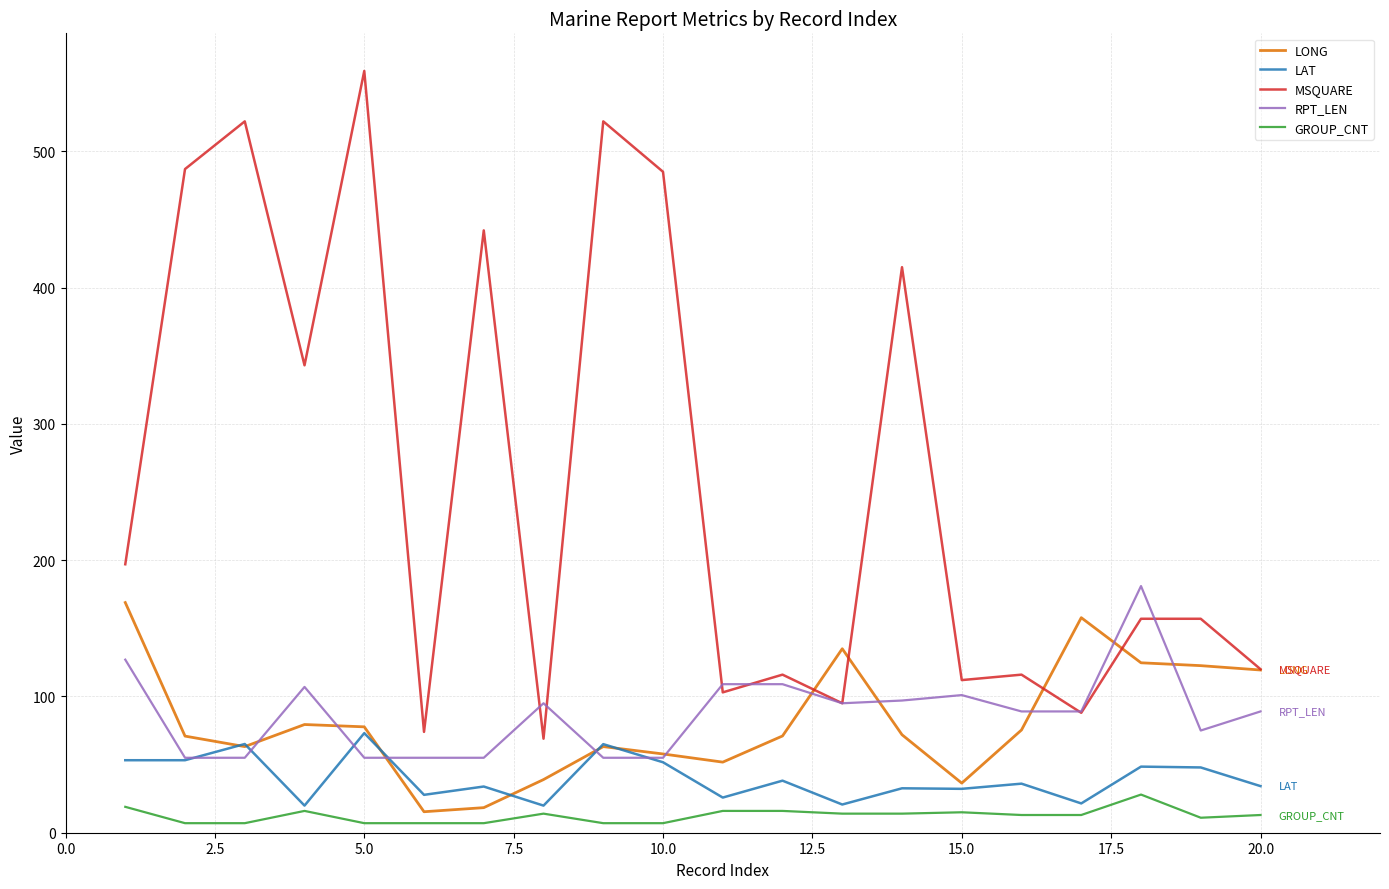

Does the chart display data point markers on the line(s)?

No